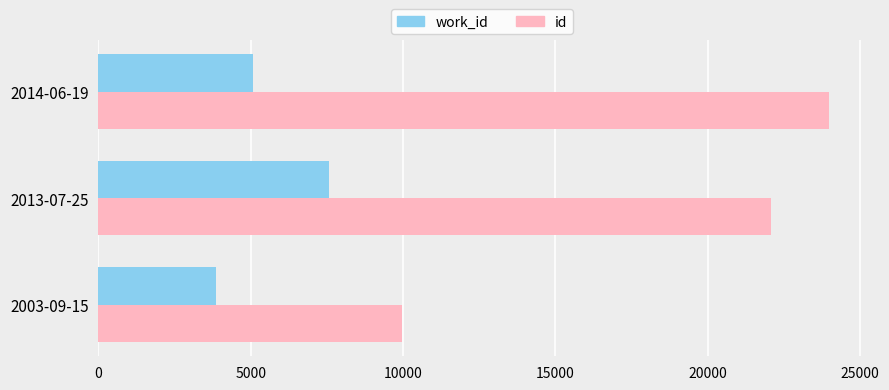

How many series are shown in this chart?

2